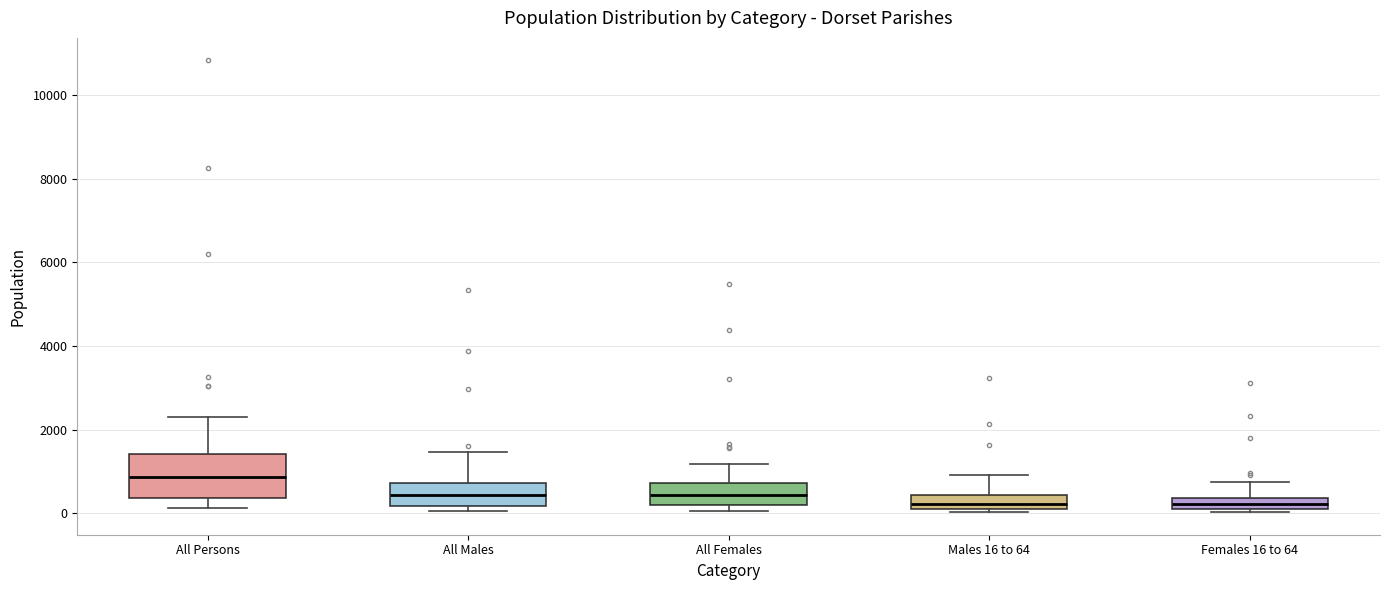

Comparing the boxes themselves (not the whiskers), which one is the tallest?

All Persons